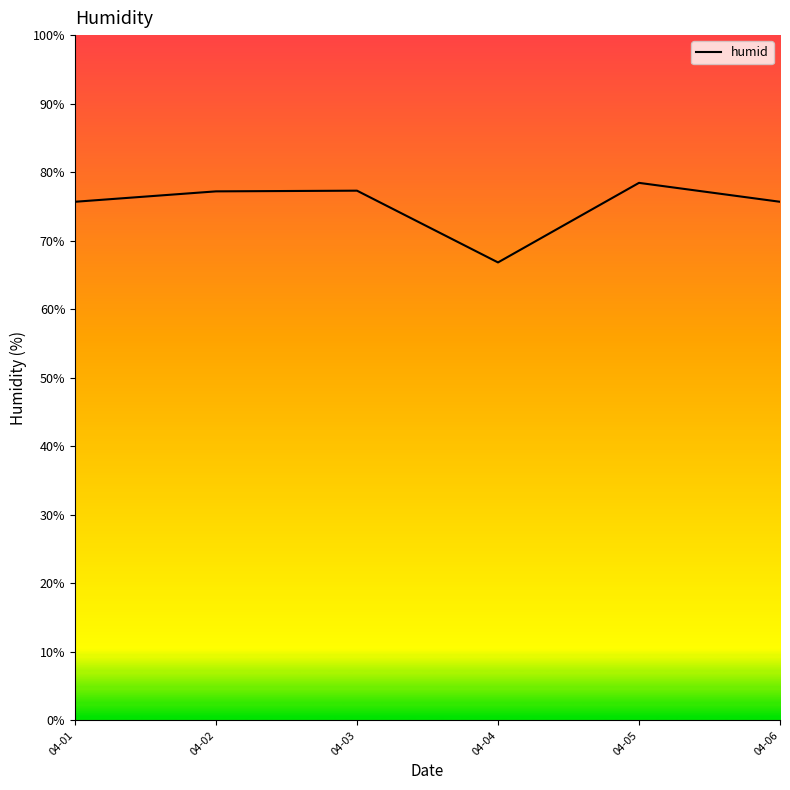

What is the sum of all values?

451.1